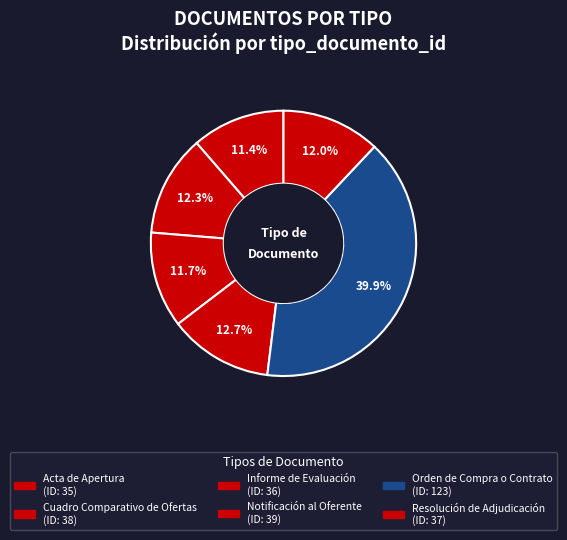

Is there a majority slice in this chart?

No